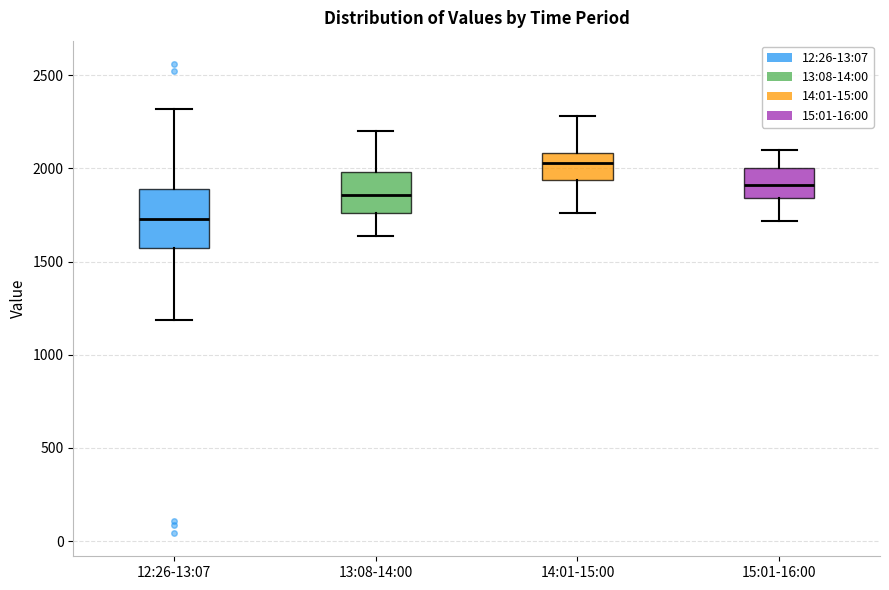

Which box is the tallest, from its lower edge to its upper edge?

12:26-13:07